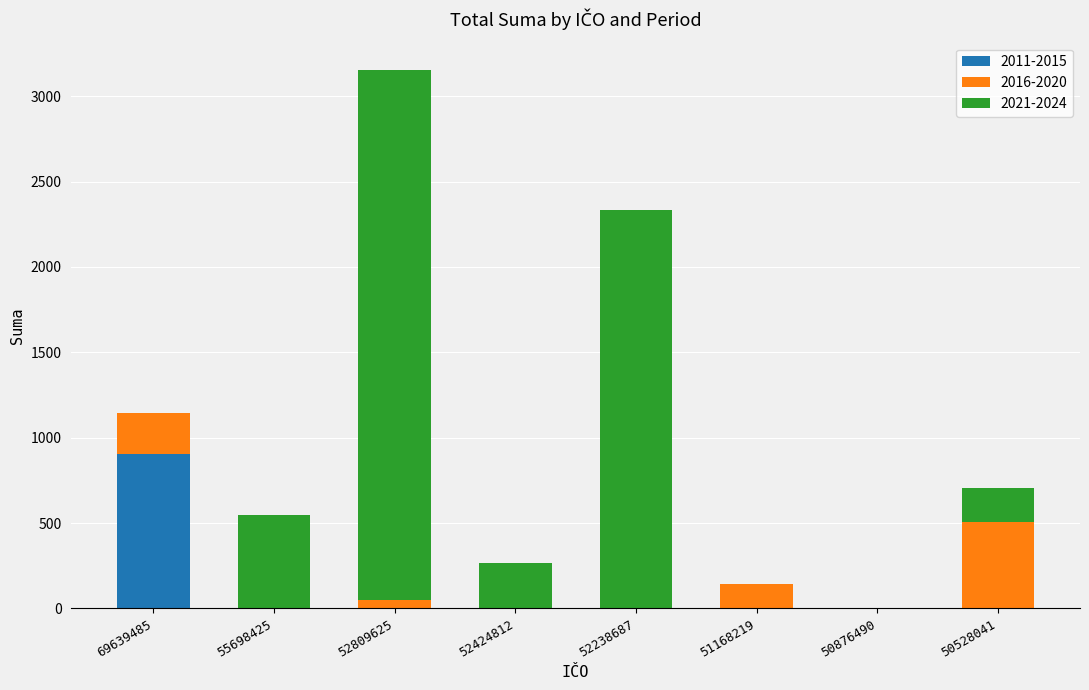

What are all the series names shown in the legend?

2011-2015, 2016-2020, 2021-2024